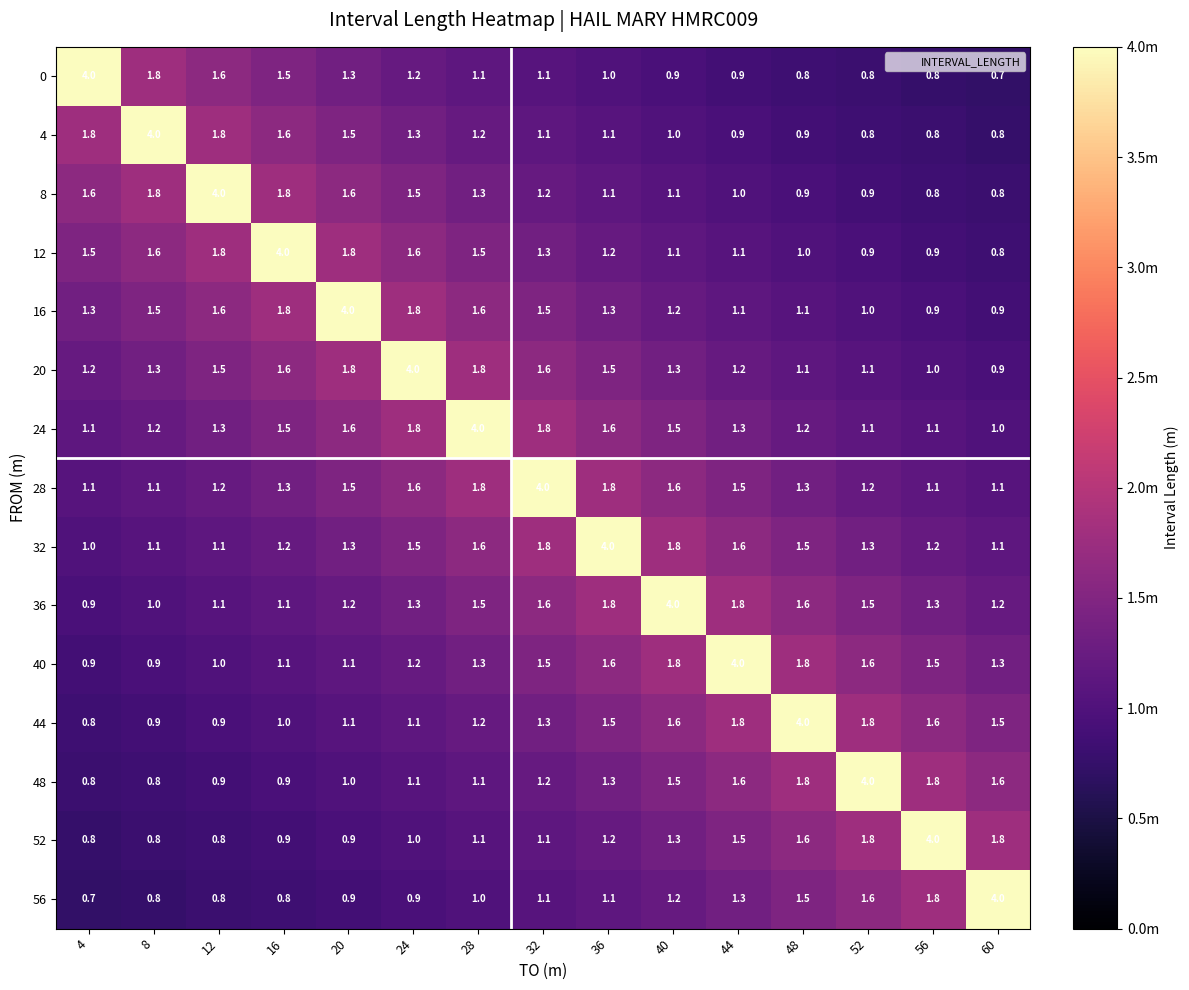

Is the value of 4 at 44 greater than the value of 0 at 12?

No